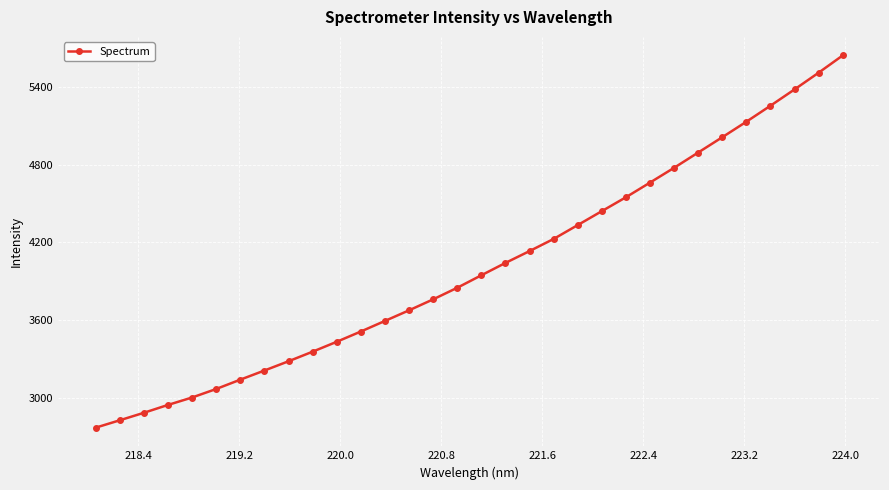

What is the value of the 14th point from the left?

3676.0